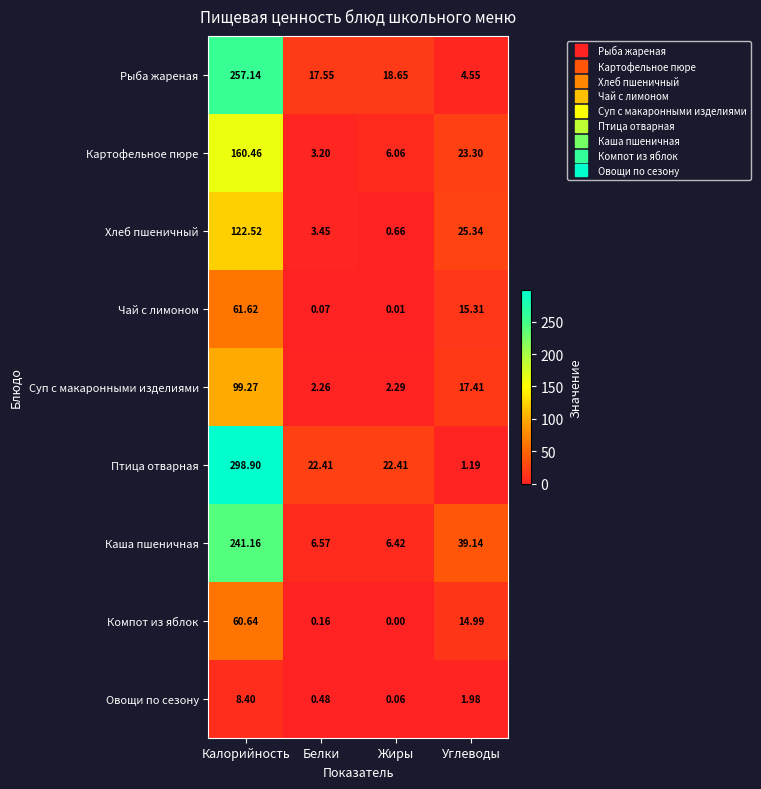

At which category is the sum across all series the highest?

Калорийность